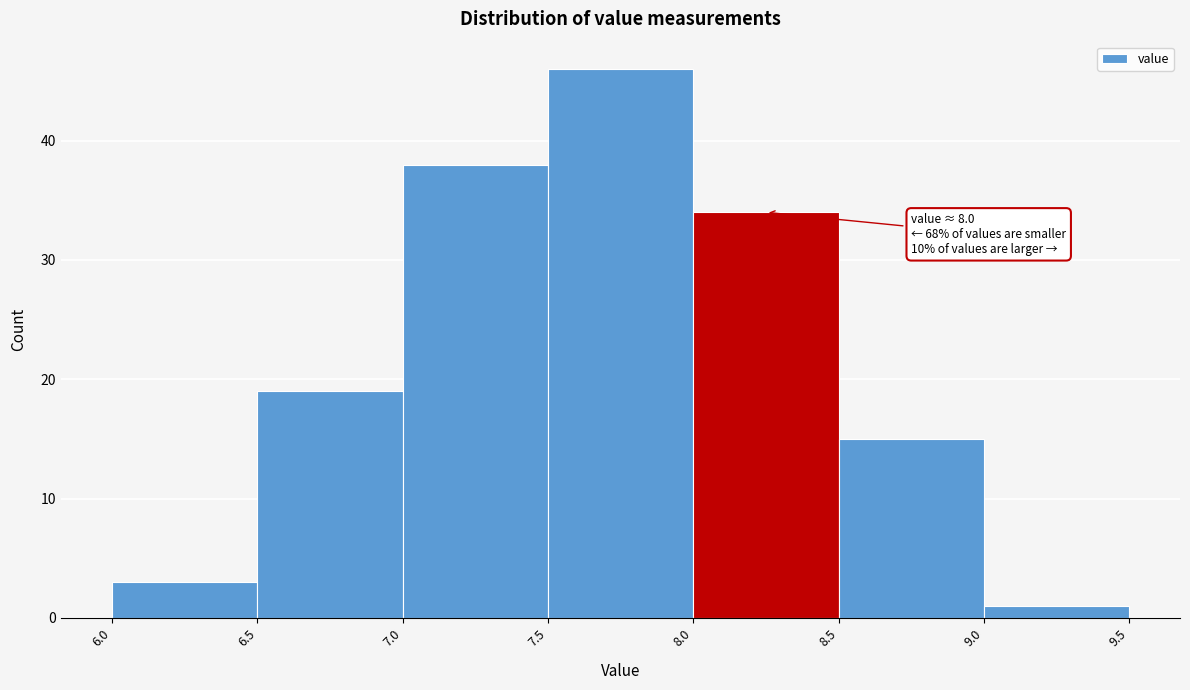

Which range on the x-axis has the tallest bar?

7.5 to 8.0